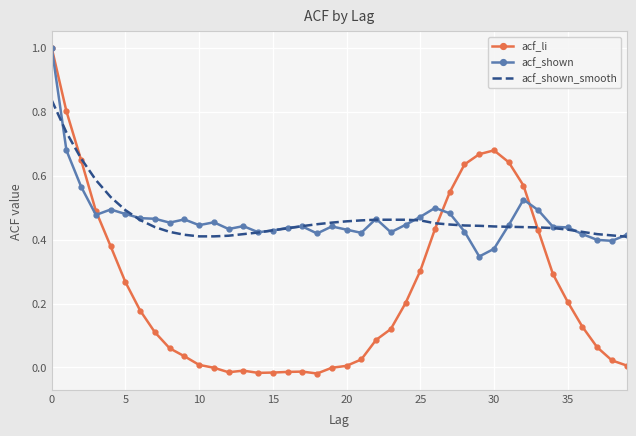

What is the maximum value for acf_shown?

1.0